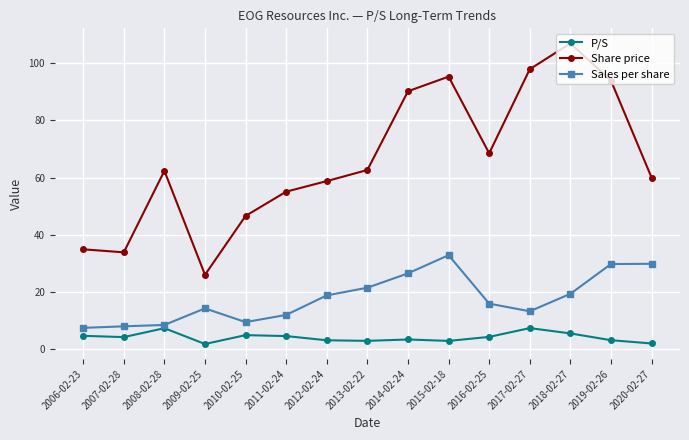

Is the value of Sales per share at 2019-02-26 greater than the value of P/S at 2017-02-27?

Yes